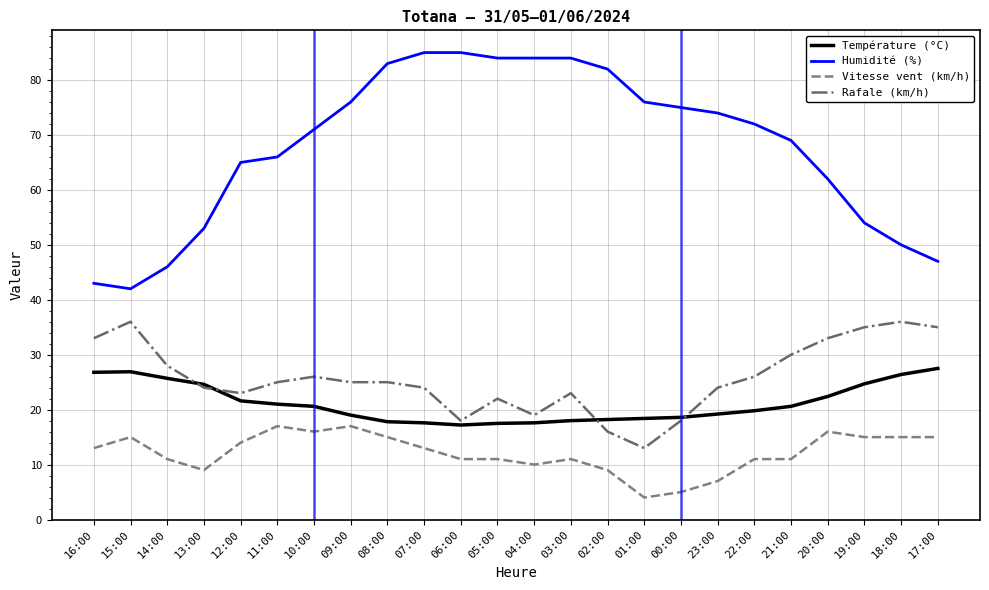

True or false: Rafale (km/h) and Vitesse vent (km/h) intersect in this chart.

False